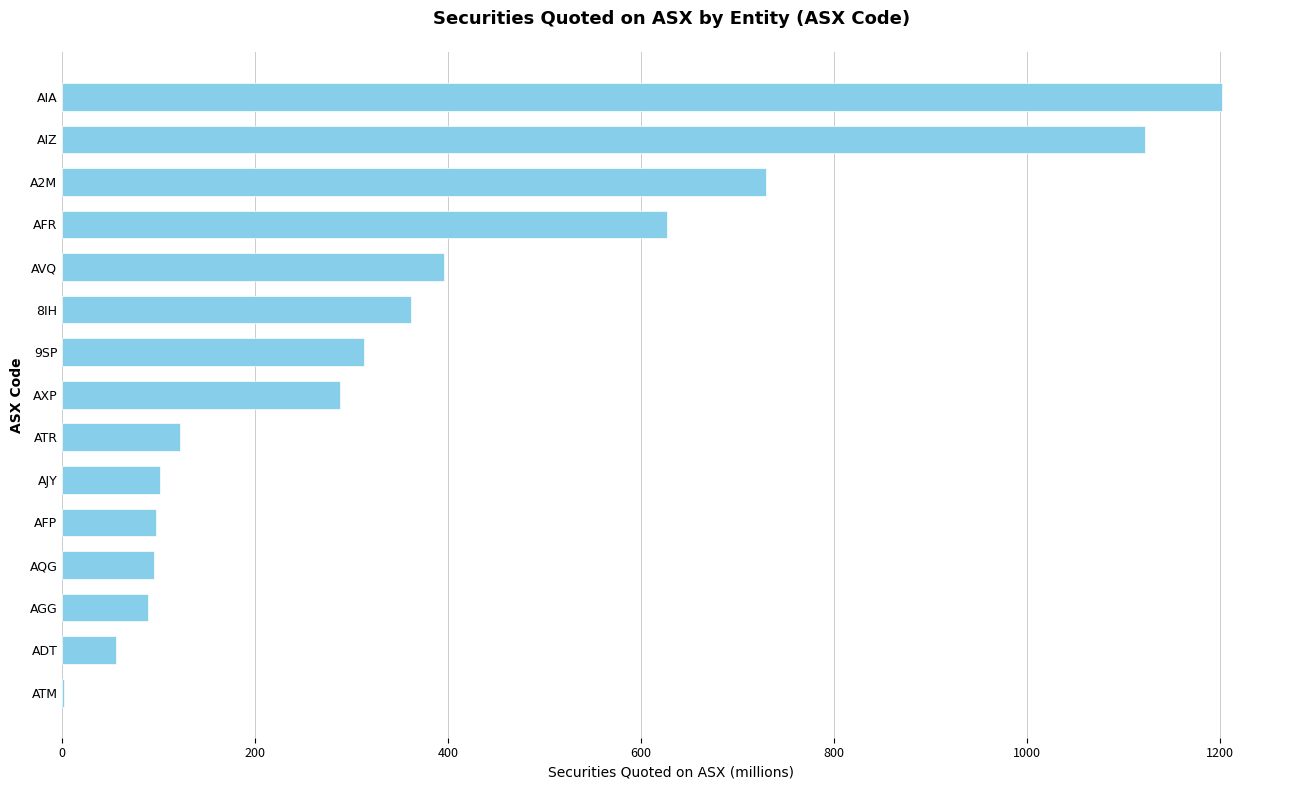

True or false: the data shows 387.0 at AXP.

False